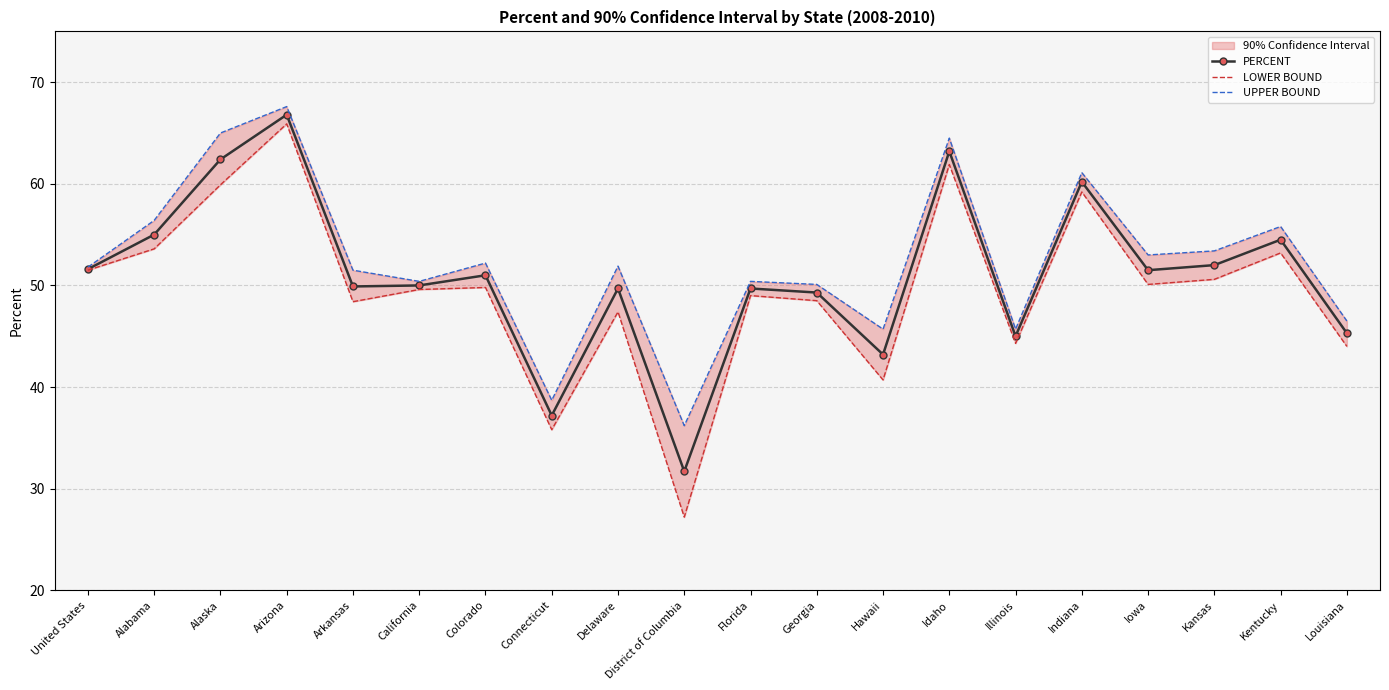

What position from the right is Kentucky?

2